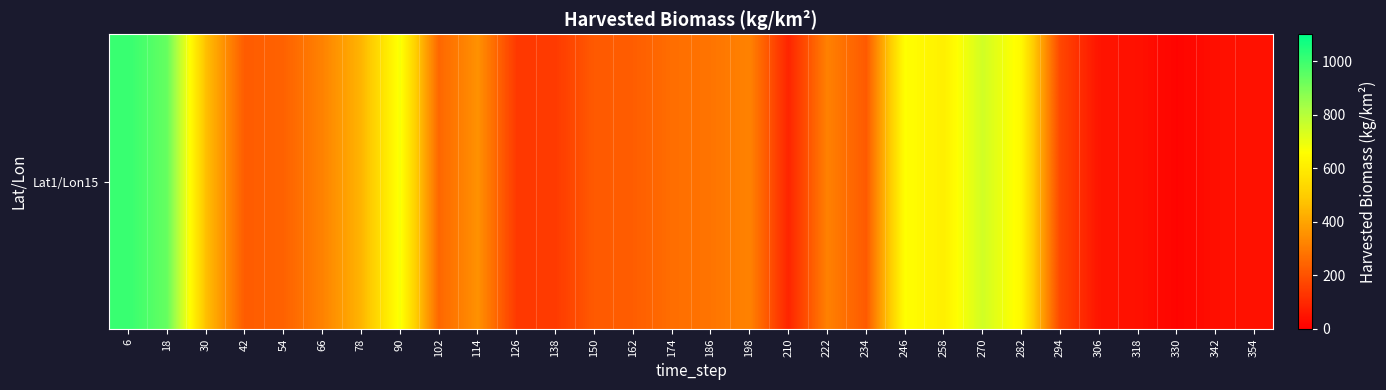

Reading left to right, list all the values displayed in this chart.

1009.7	934.5	465.0	223.9	240.0	318.0	440.0	674.5	251.8	353.5	140.9	142.8	220.5	227.7	268.0	283.5	317.8	90.3	314.0	219.8	660.2	609.9	749.3	639.1	173.7	52.0	42.3	12.3	37.8	46.3